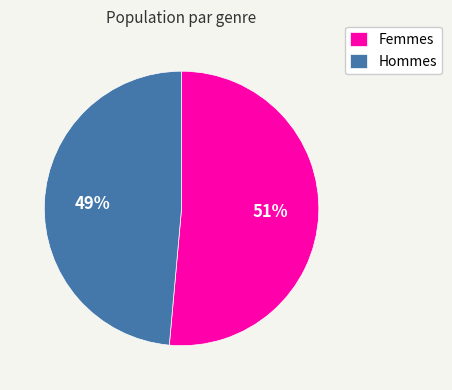

Is there any slice that represents more than half of the pie?

Yes